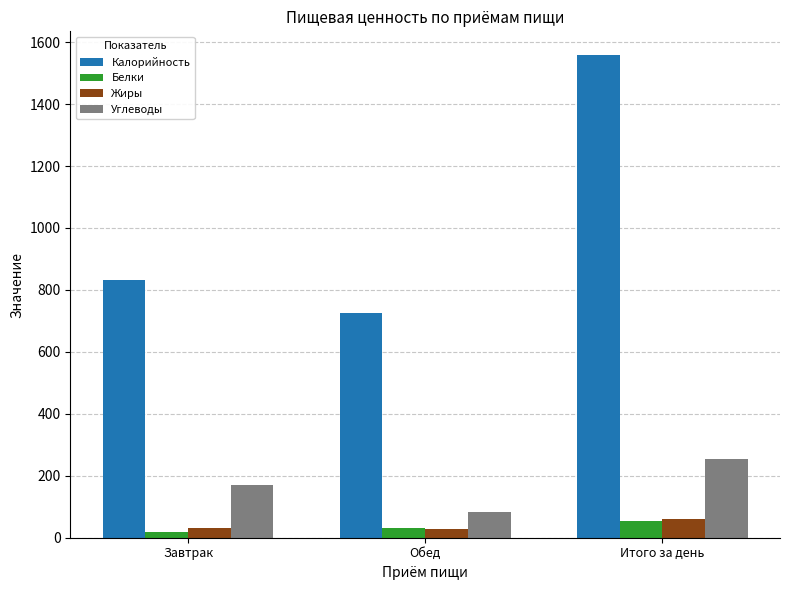

Is it true that Калорийность equals 726 at Обед?

True